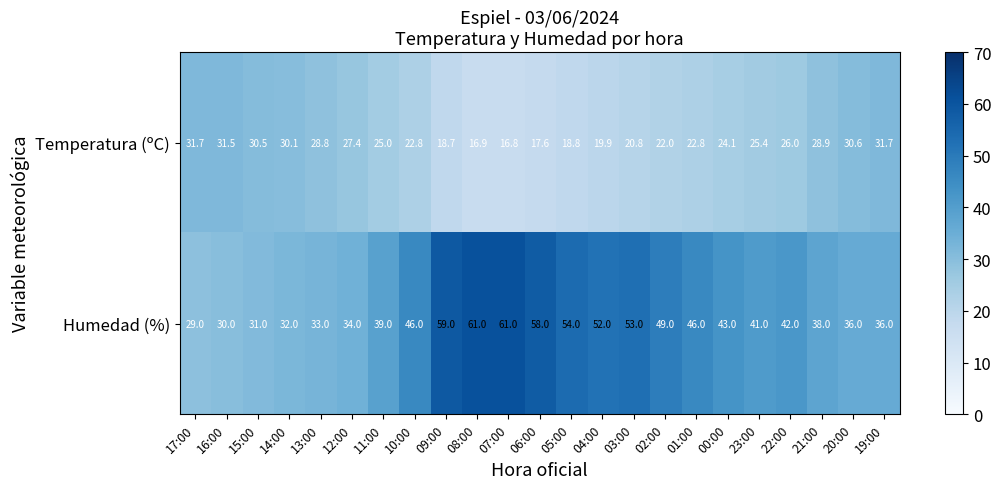

Rank the series by their average value, from highest to lowest.

Humedad (%), Temperatura (ºC)